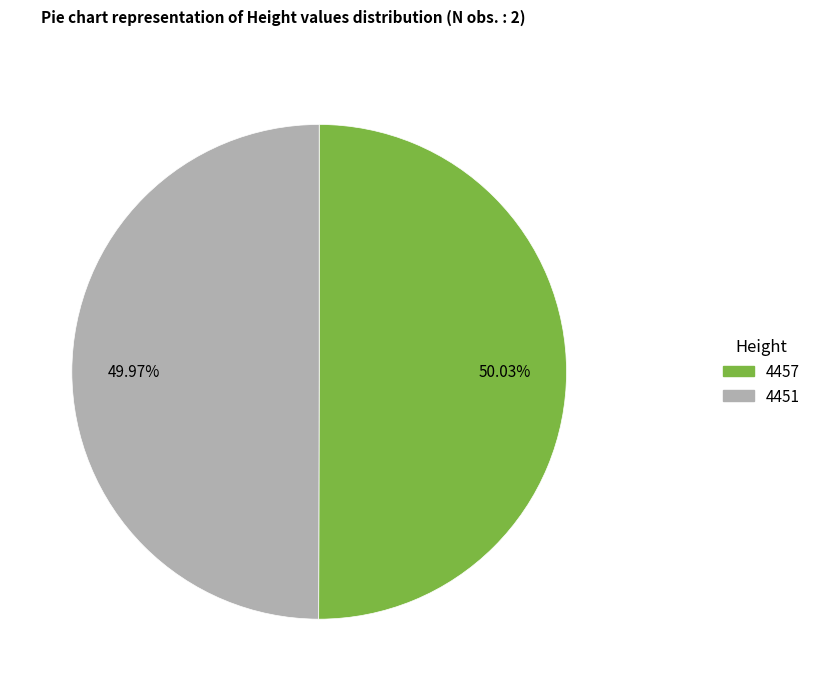

Is there any slice that represents more than half of the pie?

Yes